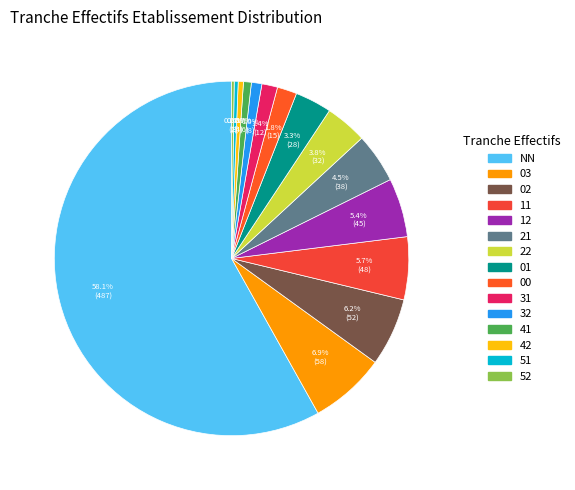

Which category has the biggest portion of the pie?

NN